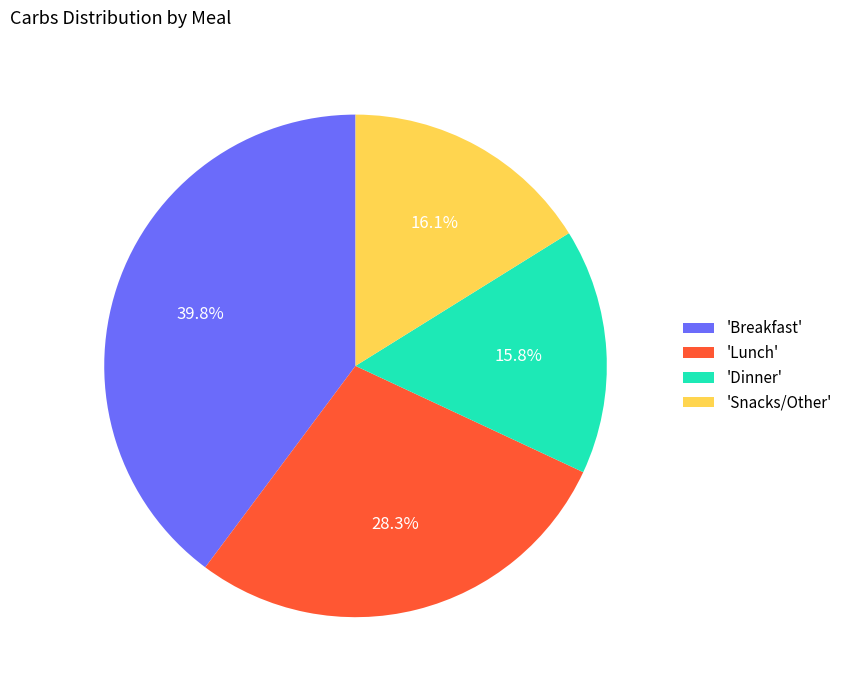

Which has a higher value, 'Snacks/Other' or 'Breakfast'?

'Breakfast'